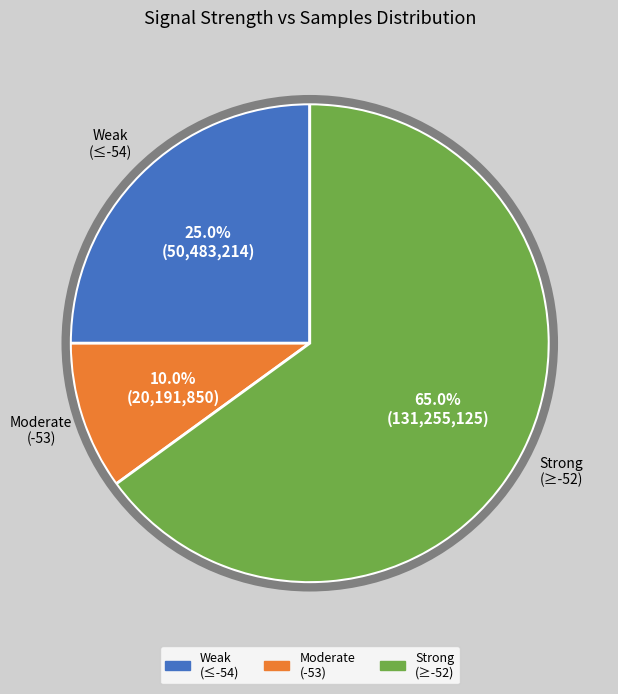

Is there any slice that represents more than half of the pie?

Yes